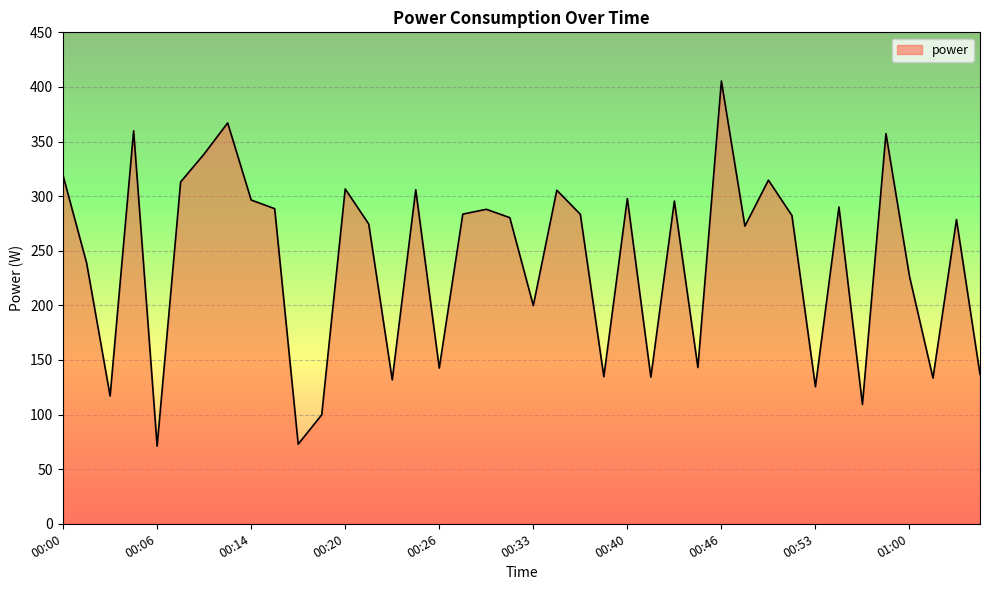

What is the greatest value displayed?

405.4